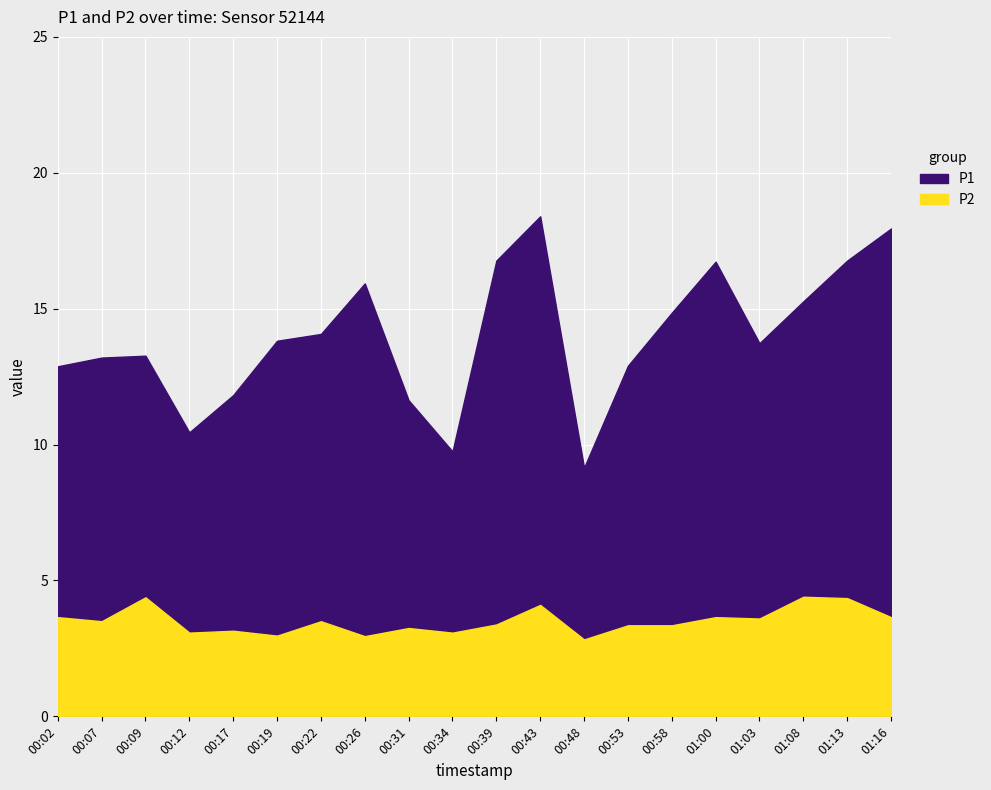

Which series has the largest total across all categories?

P1